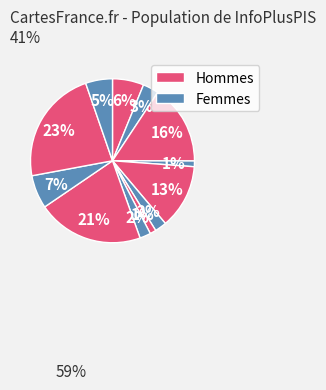

How many slices are in this pie chart?

12